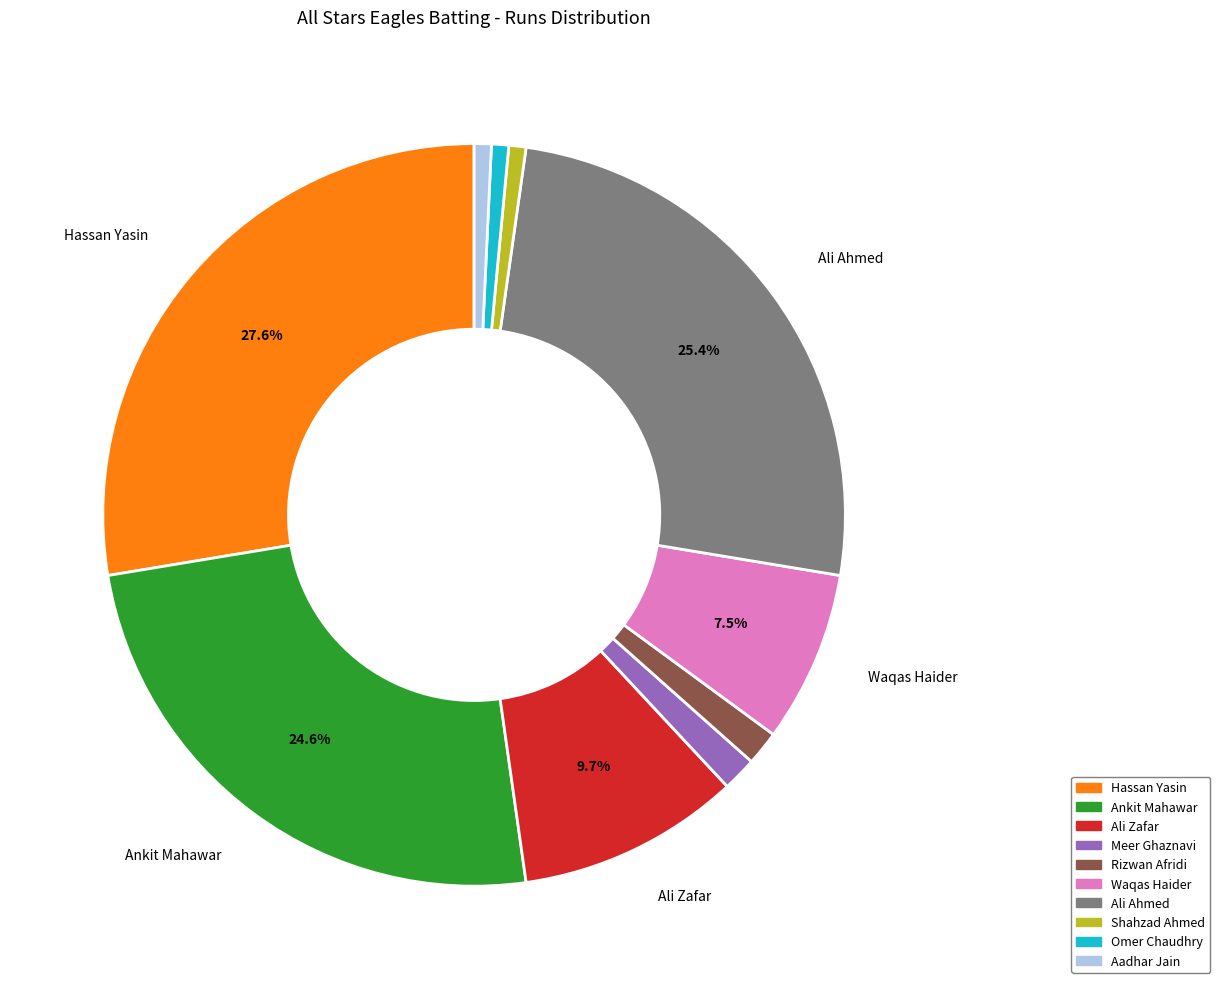

Does any single category account for the majority?

No